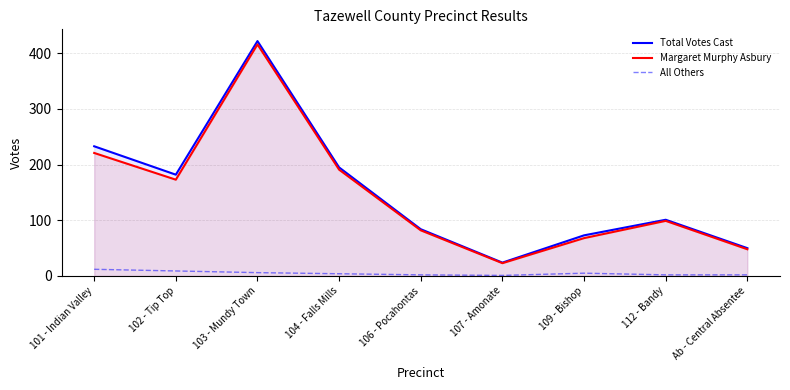

Reading left to right, what are all the values shown in this chart?

Total Votes Cast: 101 - Indian Valley=233	102 - Tip Top=182	103 - Mundy Town=422	104 - Falls Mills=195	106 - Pocahontas=84	107 - Amonate=24	109 - Bishop=73	112 - Bandy=101	Ab - Central Absentee=50
Margaret Murphy Asbury: 101 - Indian Valley=221	102 - Tip Top=173	103 - Mundy Town=416	104 - Falls Mills=191	106 - Pocahontas=82	107 - Amonate=23	109 - Bishop=68	112 - Bandy=99	Ab - Central Absentee=48
All Others: 101 - Indian Valley=12	102 - Tip Top=9	103 - Mundy Town=6	104 - Falls Mills=4	106 - Pocahontas=2	107 - Amonate=1	109 - Bishop=5	112 - Bandy=2	Ab - Central Absentee=2